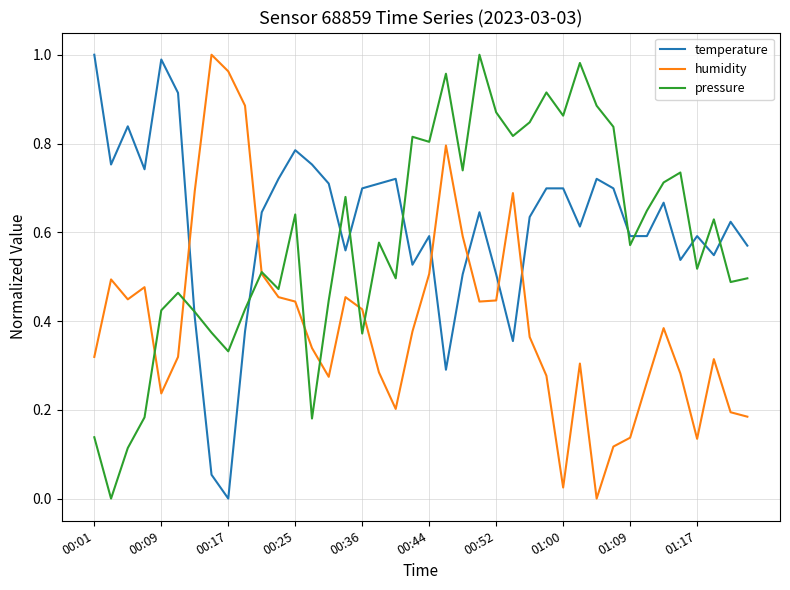

How many lines are shown in the chart?

3